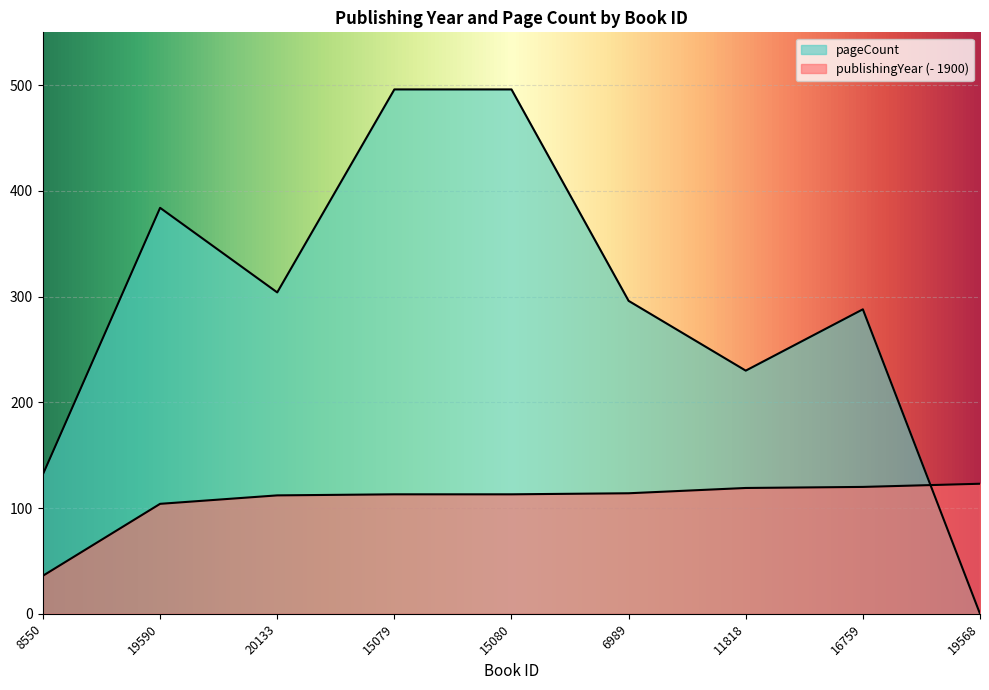

What is the value of the pageCount point at the 3rd from the left?

304